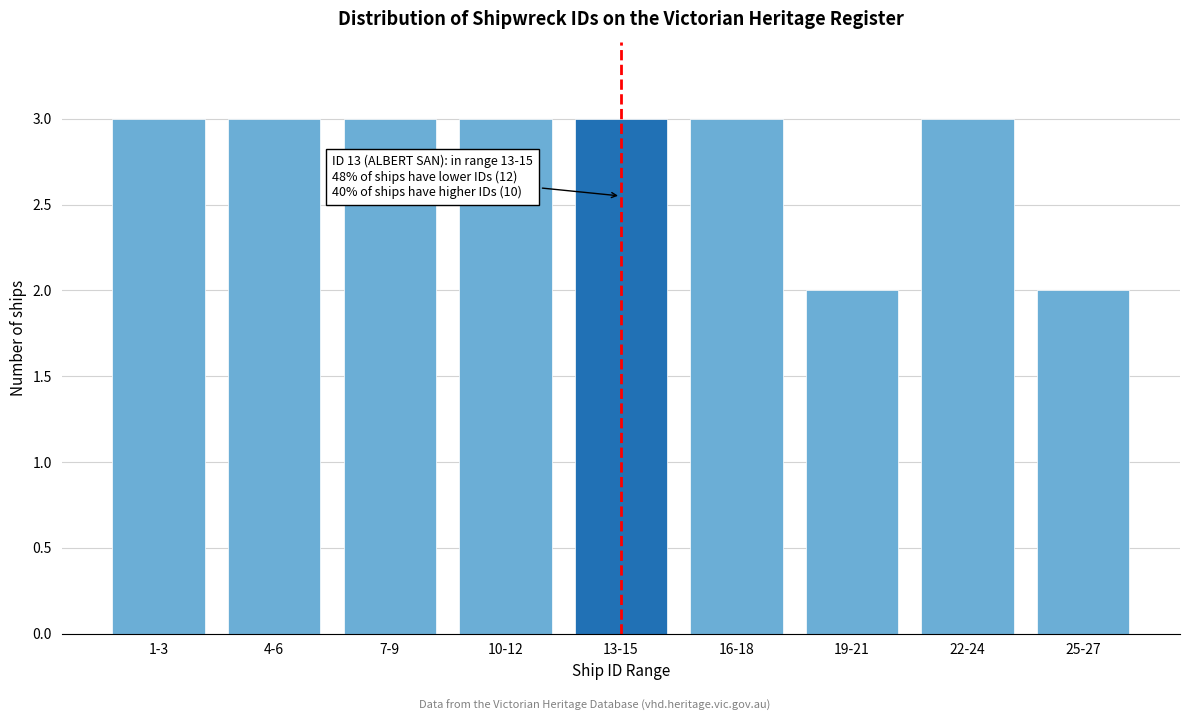

Reading left to right, extract all data points from this chart.

1-3=3	4-6=3	7-9=3	10-12=3	13-15=3	16-18=3	19-21=2	22-24=3	25-27=2